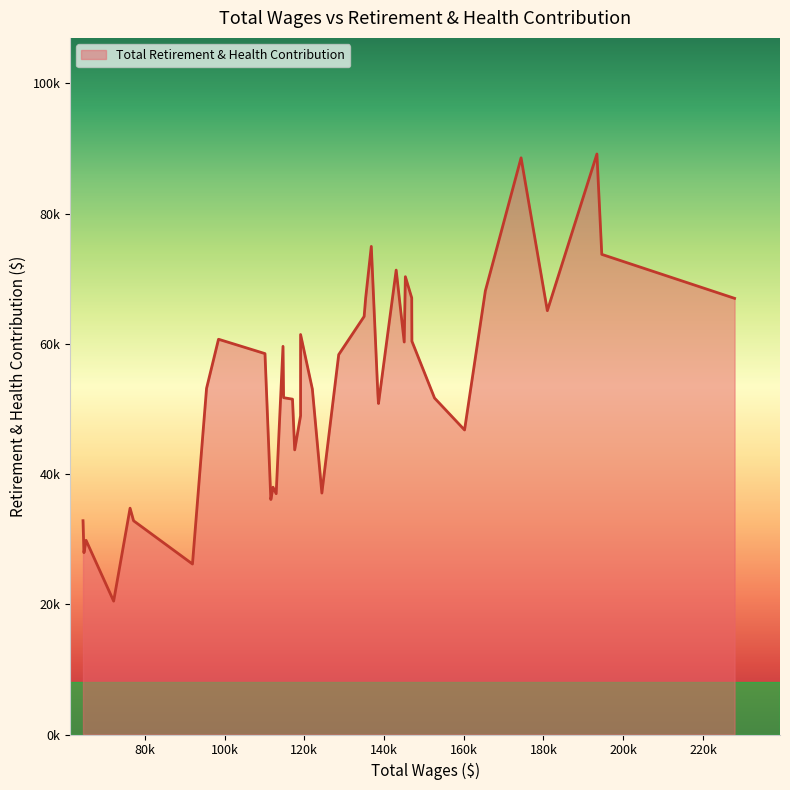

Does the chart display data point markers on the line(s)?

No